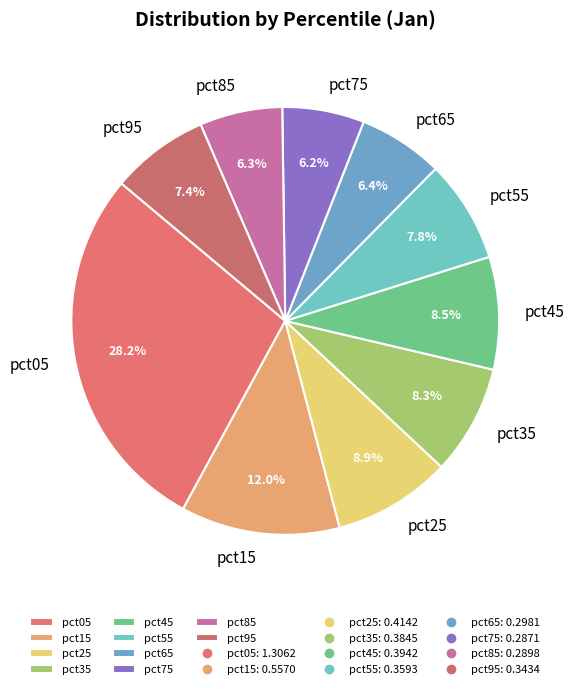

To the nearest percent, what percentage of the pie is pct85?

6%